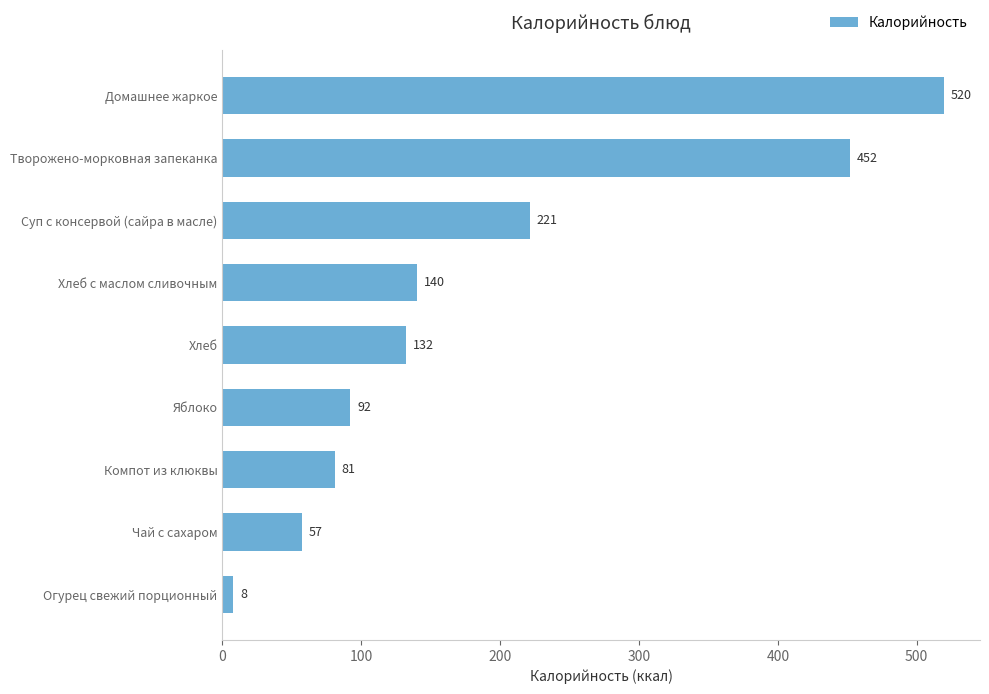

Which has a higher value, Хлеб or Суп с консервой (сайра в масле)?

Суп с консервой (сайра в масле)